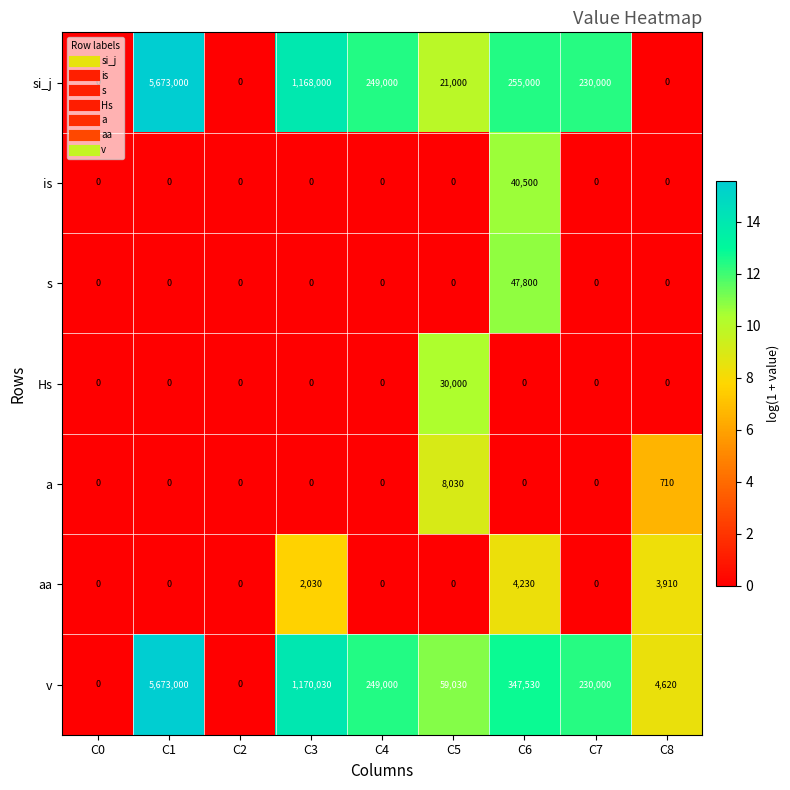

At which label does v first exceed 230000?

C1